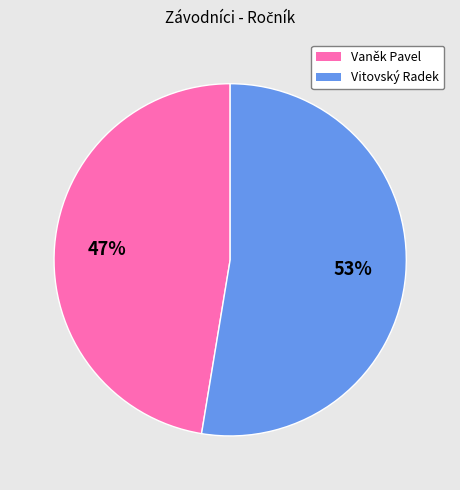

Which slice is the largest?

Vitovský Radek